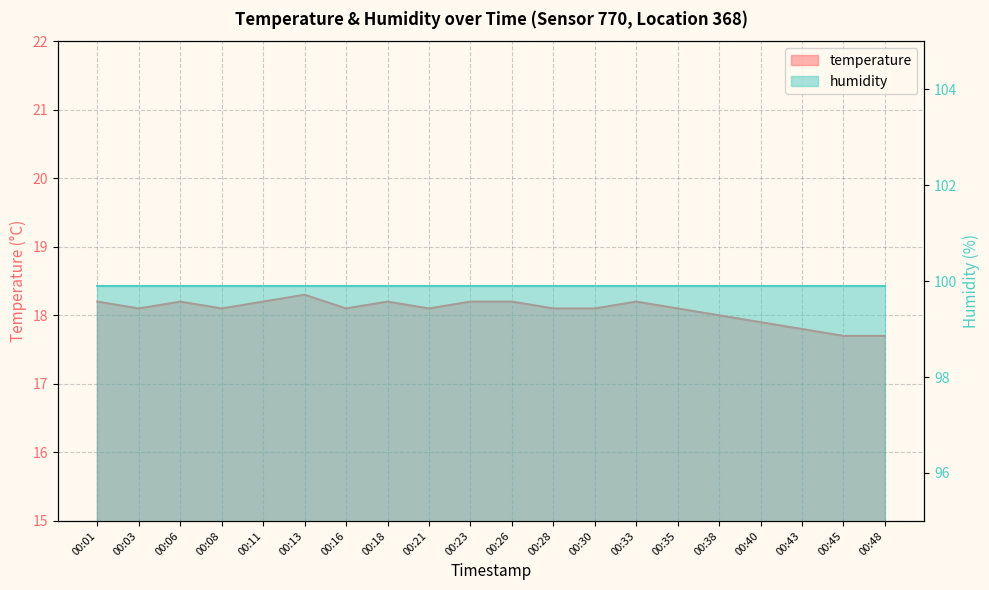

What is the average value?

18.1